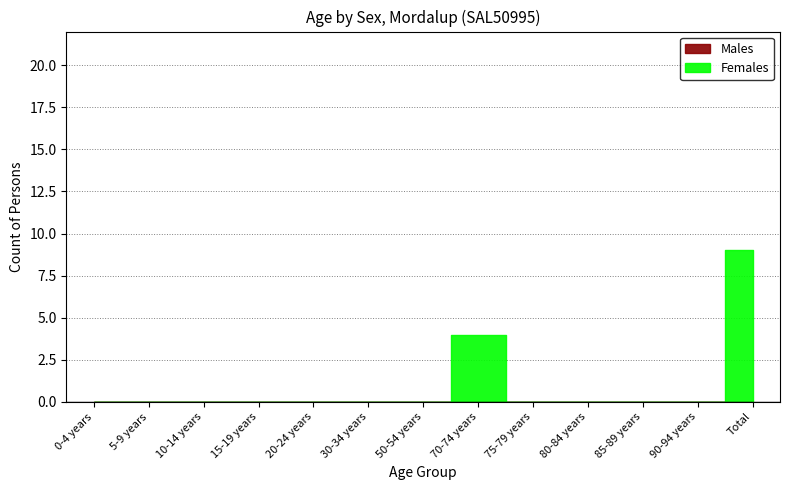

What is the label of the 11th point from the right?

10-14 years